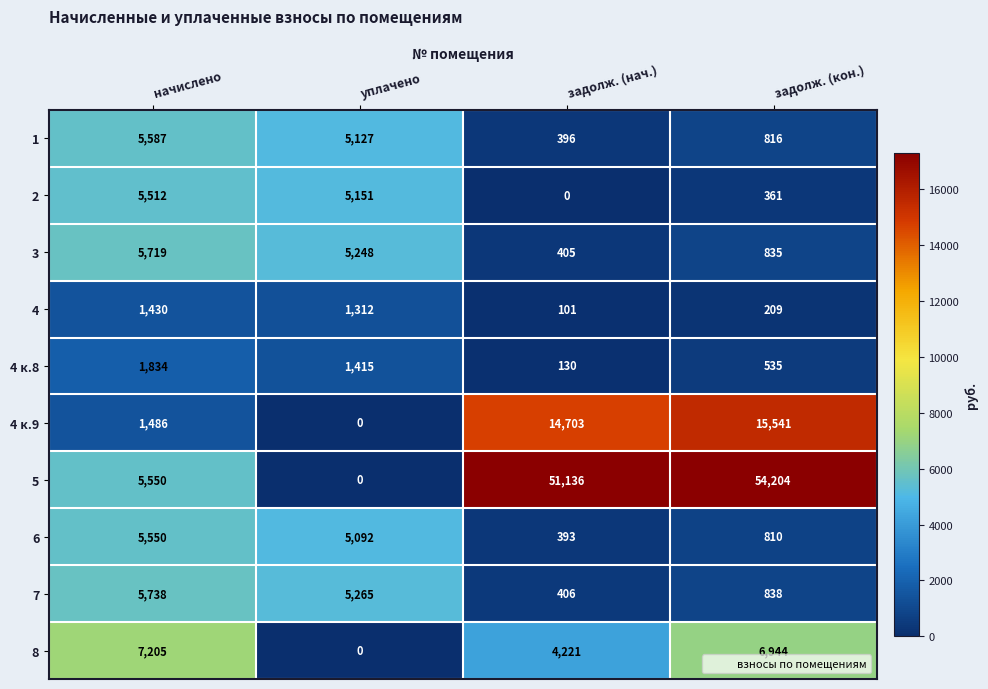

What is the difference between the highest and lowest values at задолж. (кон.)?

53995